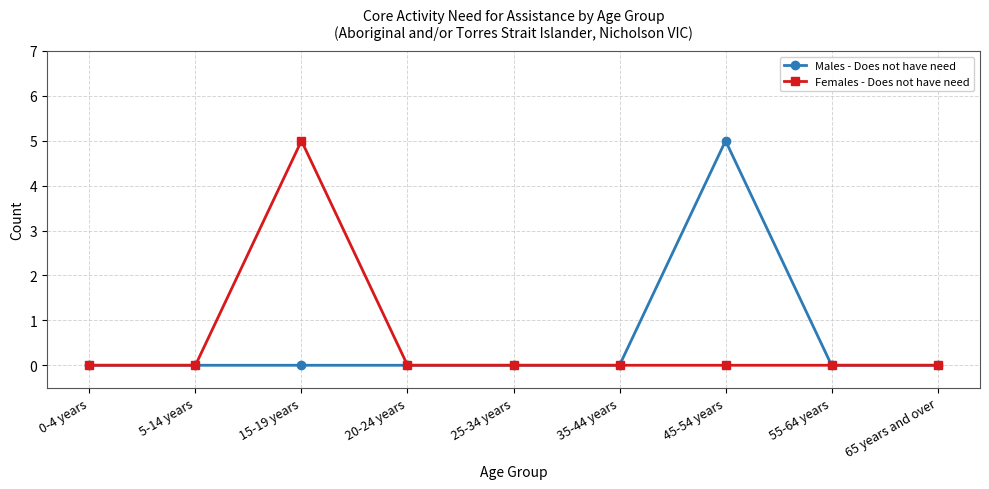

What is the difference between the highest and lowest values at 45-54 years?

5